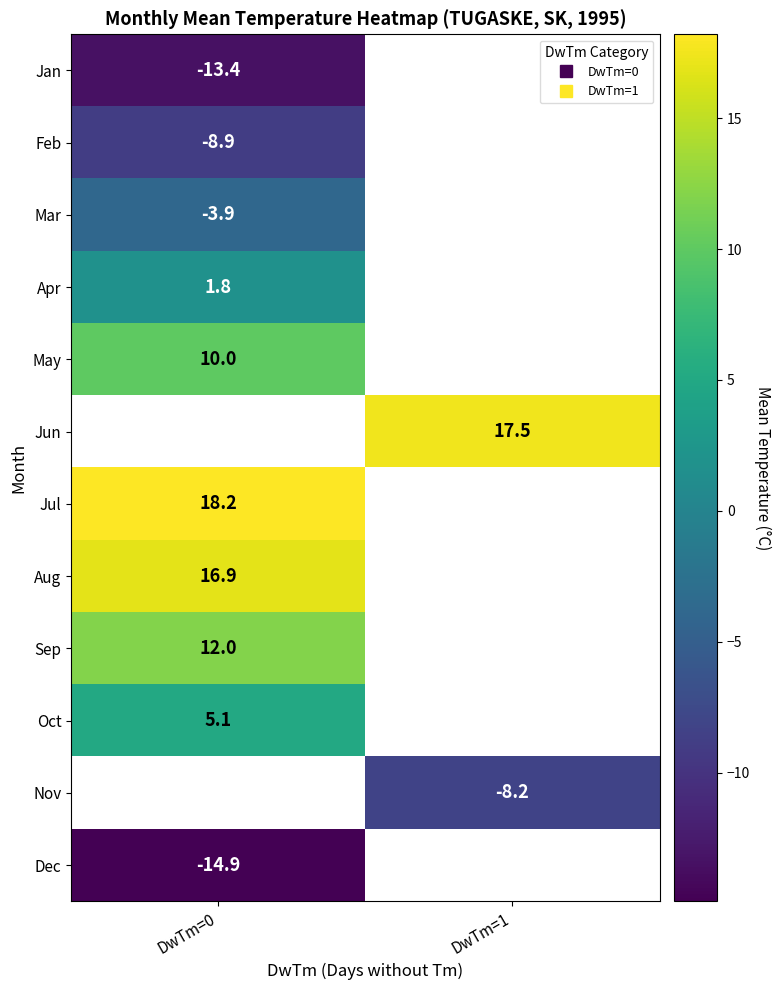

How many data points does each series have?

2